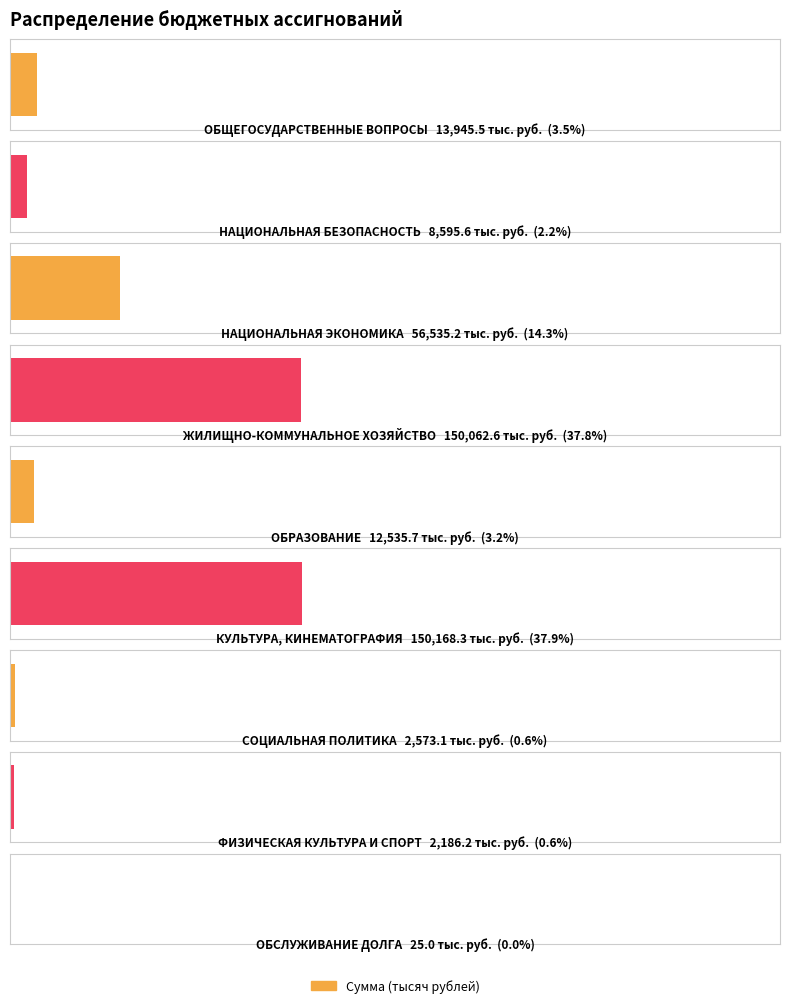

What is the difference between the values at ОБРАЗОВАНИЕ and ФИЗИЧЕСКАЯ КУЛЬТУРА И СПОРТ?

10349.5